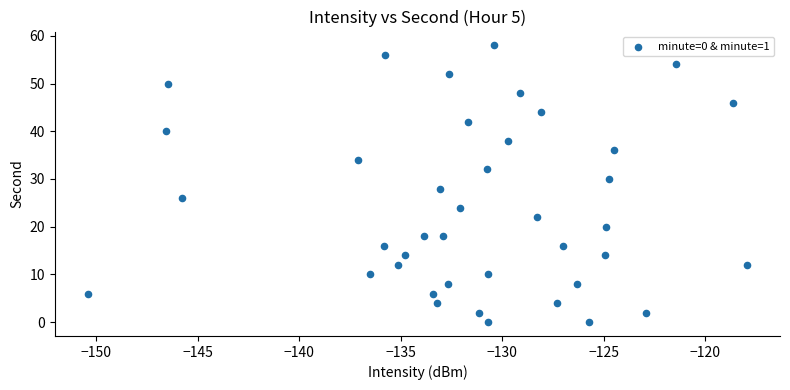

How many data points are displayed?

40